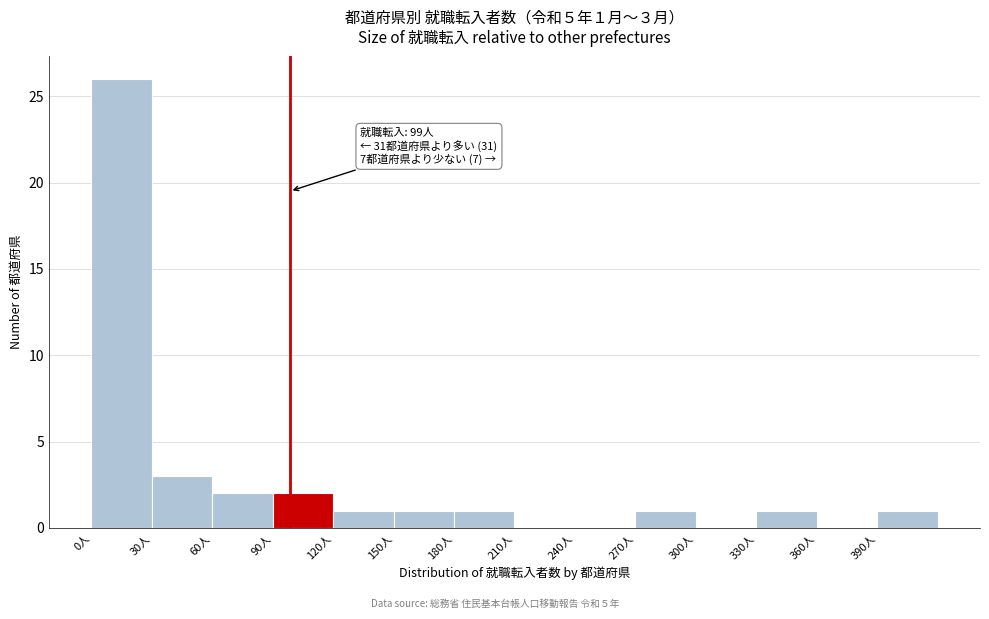

Which range on the x-axis has the tallest bar?

0 to 30